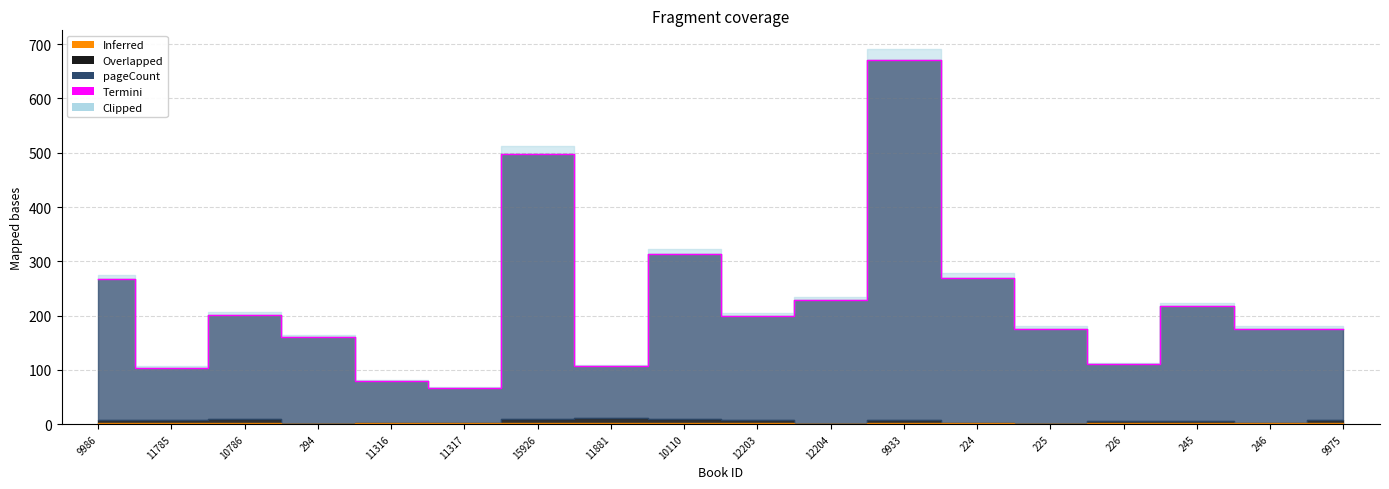

Rank the categories by value from lowest to highest.

11317, 11316, 11785, 11881, 226, 294, 246, 9975, 225, 12203, 10786, 245, 12204, 9986, 224, 10110, 15926, 9933